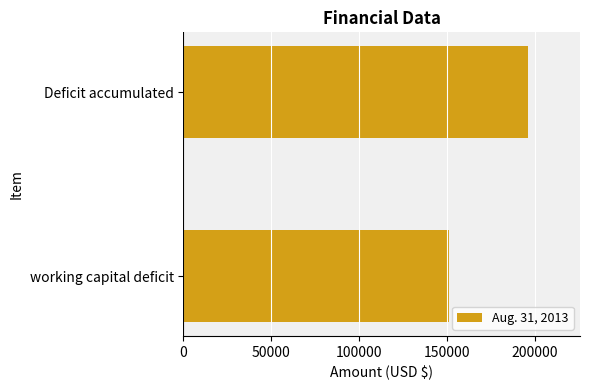

Where is the data nearest to the value 173689?

working capital deficit